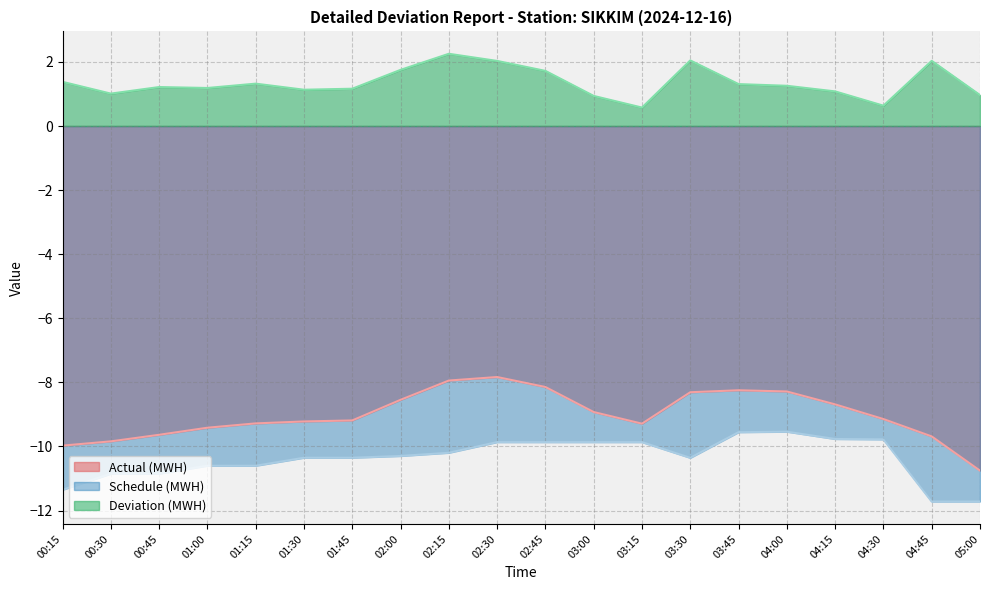

Is it true that Deviation (MWH) equals 0.6 at 01:30?

False